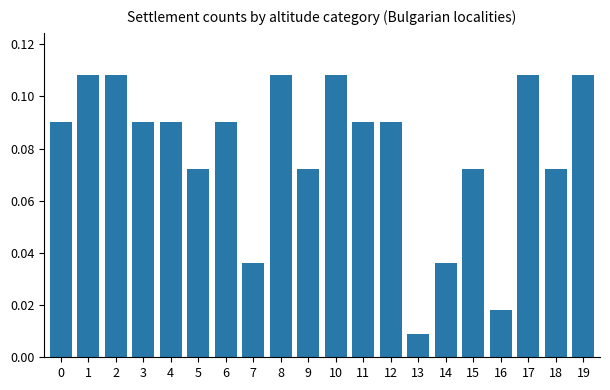

Which category has the lowest value across all series?

13